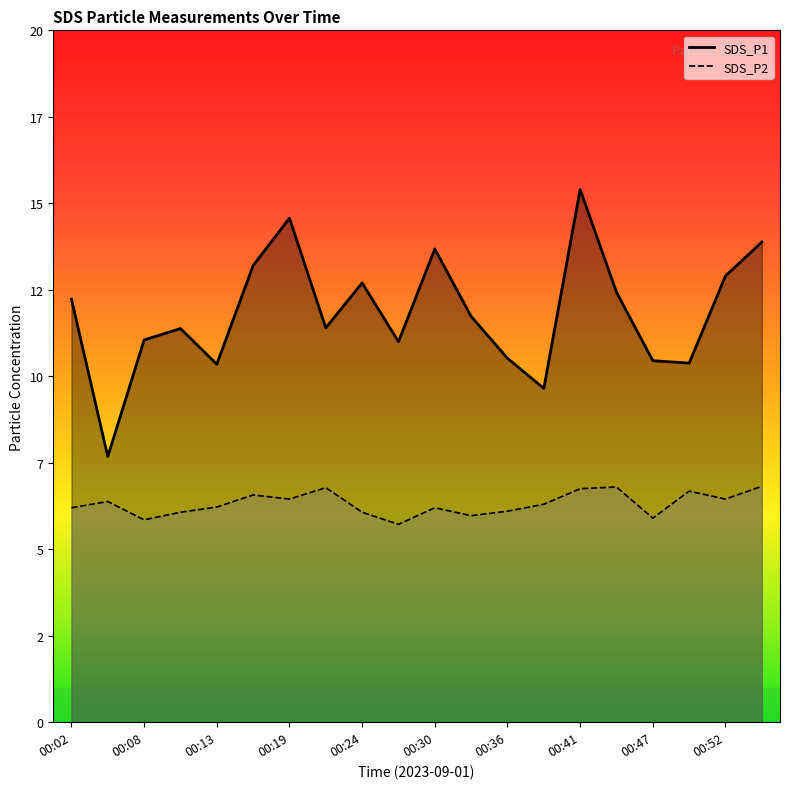

What is the total value across all series at 00:24?

18.8